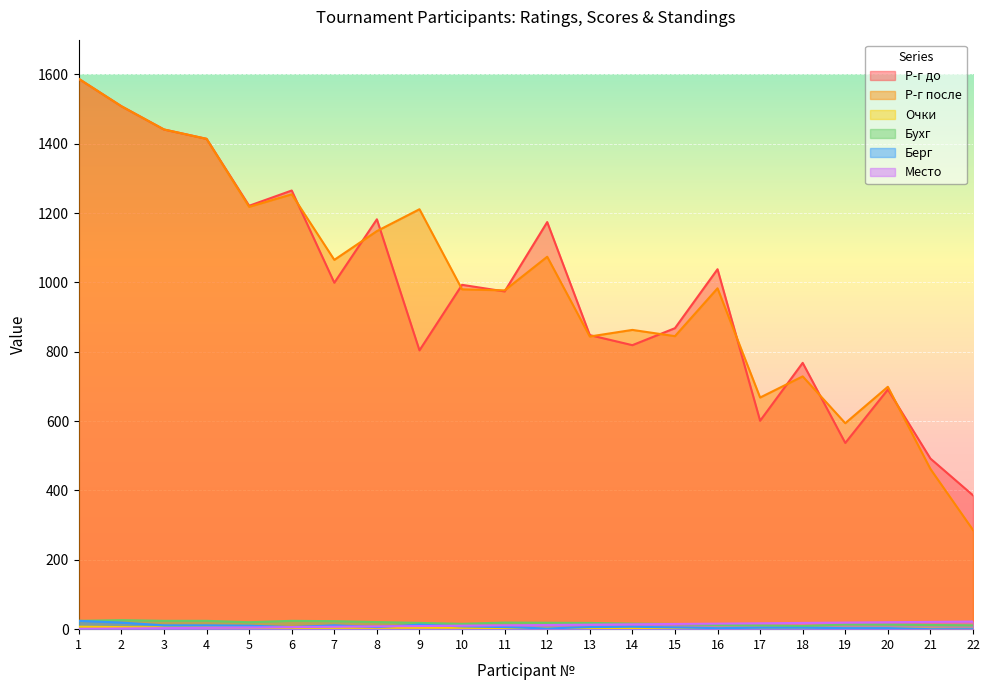

True or false: Место and Р-г после intersect in this chart.

False